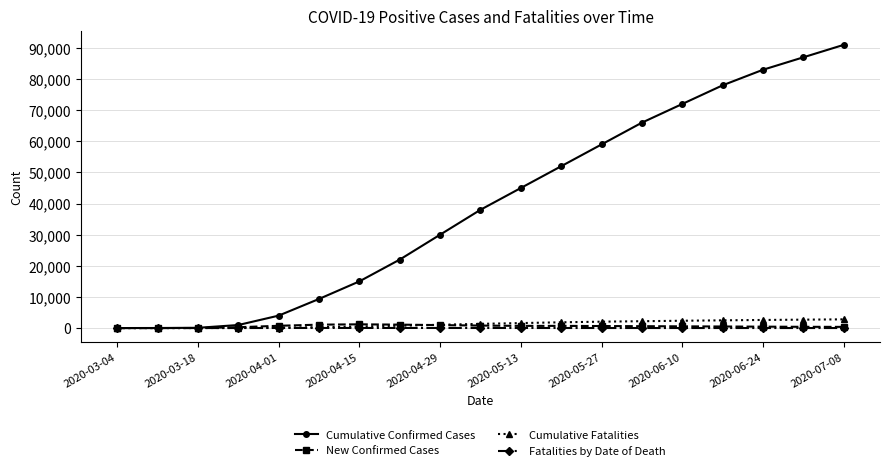

Which series has the largest total across all categories?

Cumulative Confirmed Cases